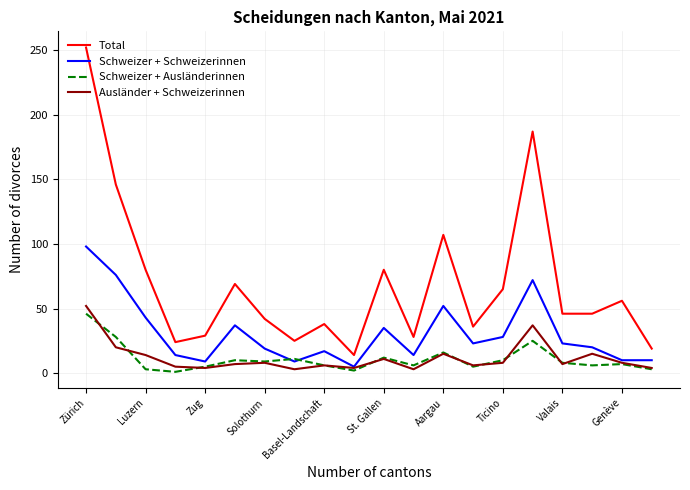

Which series ends up on top after the final intersection of Schweizer + Ausländerinnen and Schweizer + Schweizerinnen?

Schweizer + Schweizerinnen